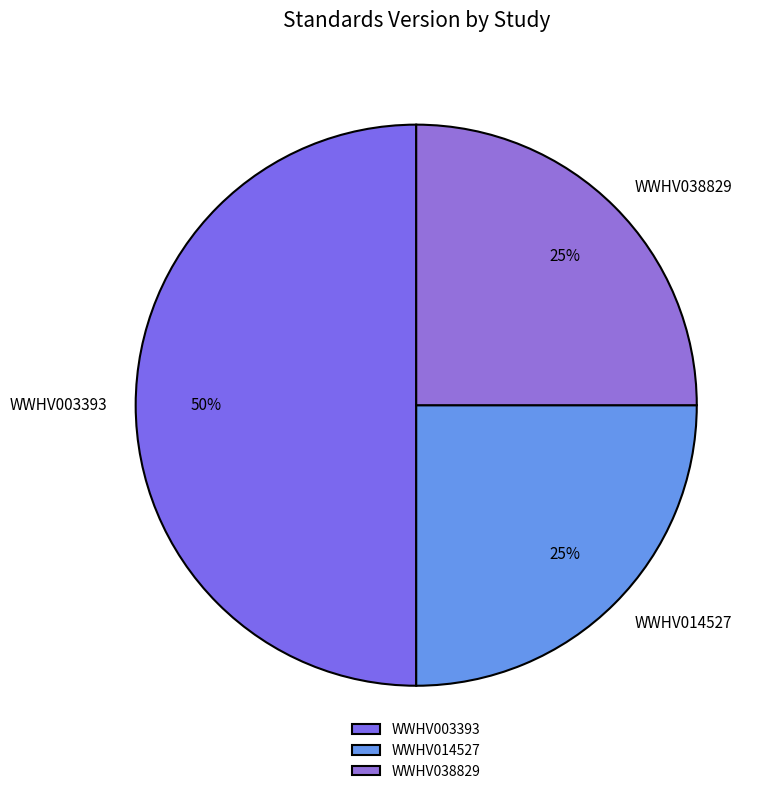

Does WWHV014527 account for over 50% of the chart?

No